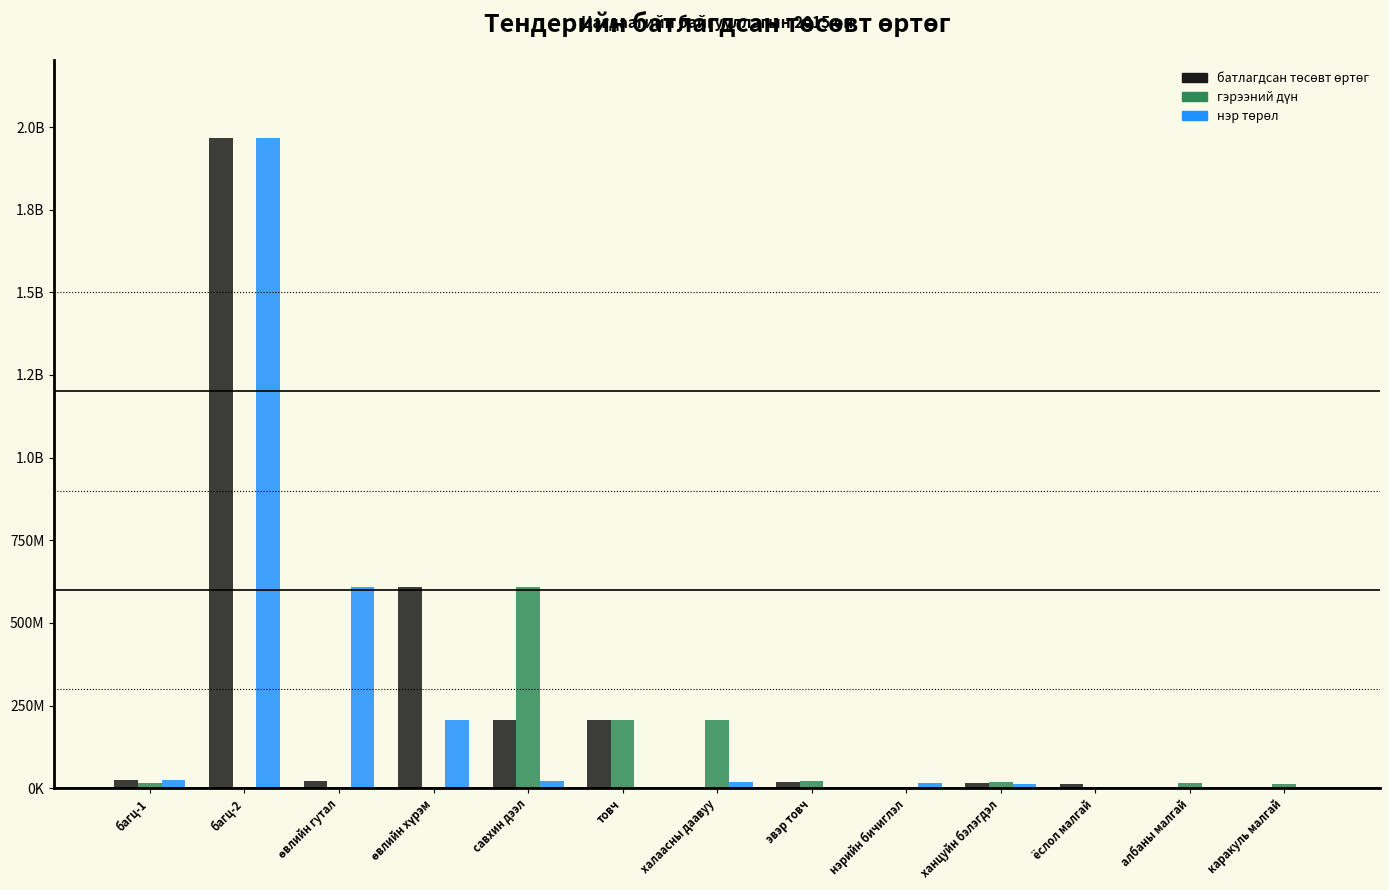

True or false: нэр төрөл has a value of 7665441 at товч.

False